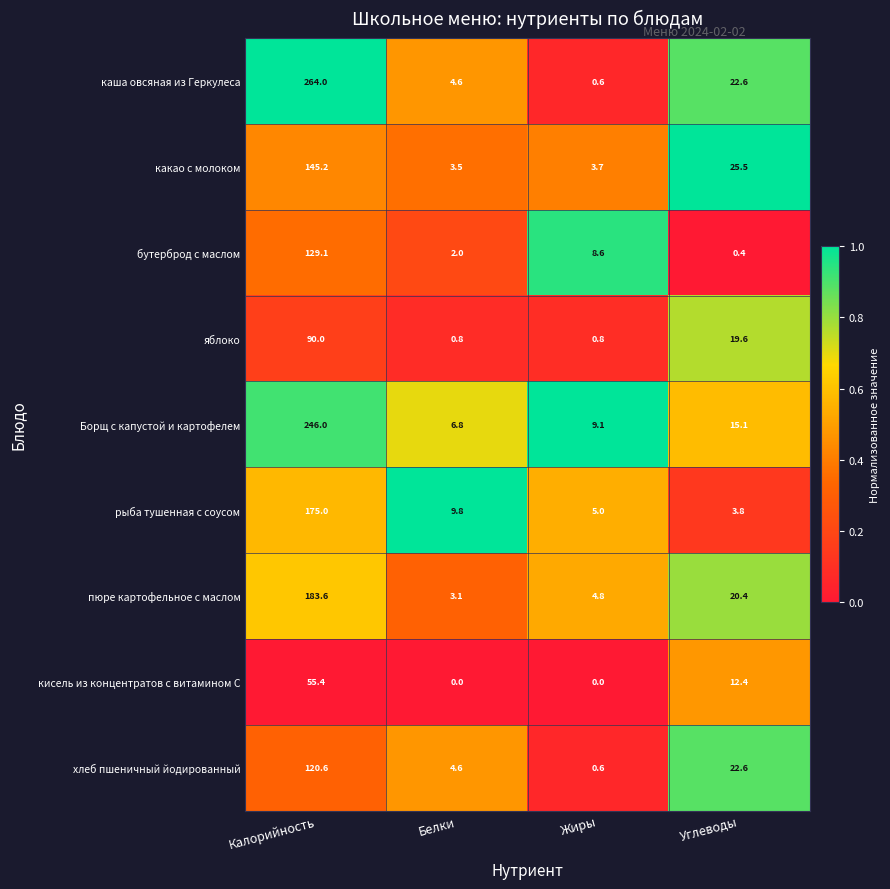

What is the sum of the Борщ с капустой и картофелем values at Калорийность and Жиры?

255.1